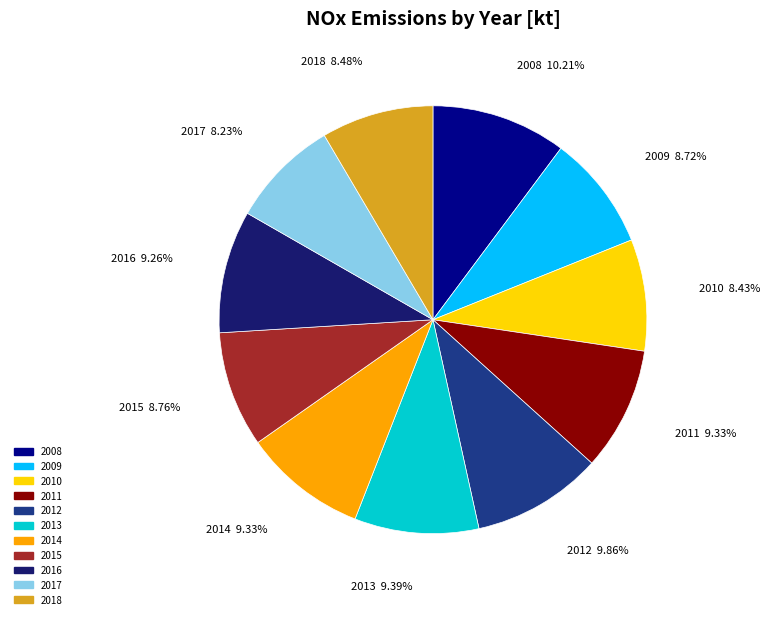

To the nearest percent, what is the difference between the largest and smallest slice percentages?

2%